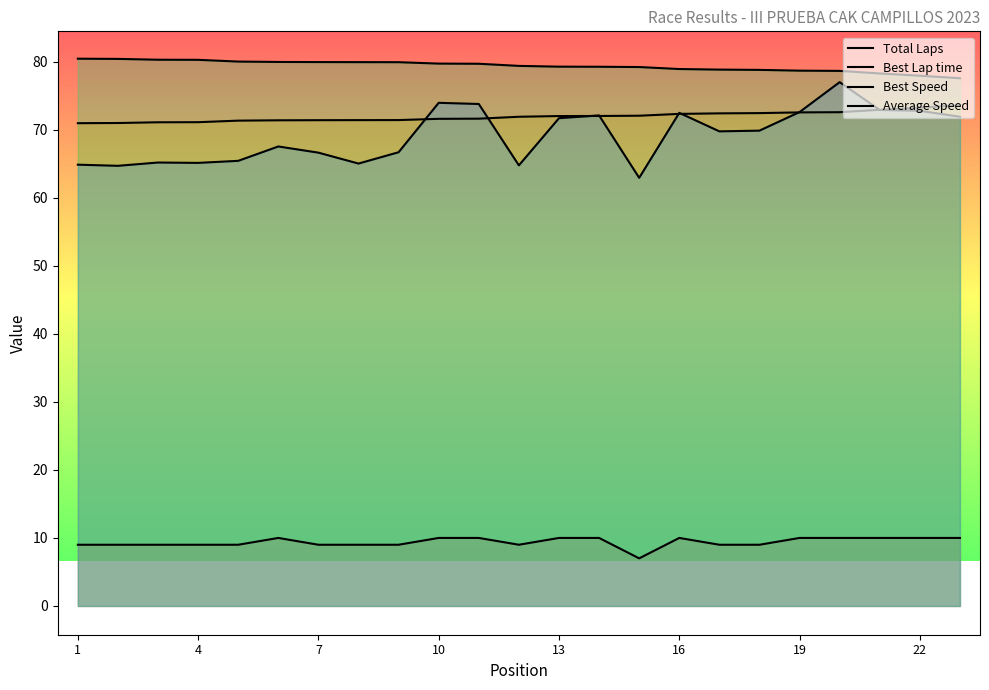

True or false: Total Laps and Best Lap time intersect in this chart.

False